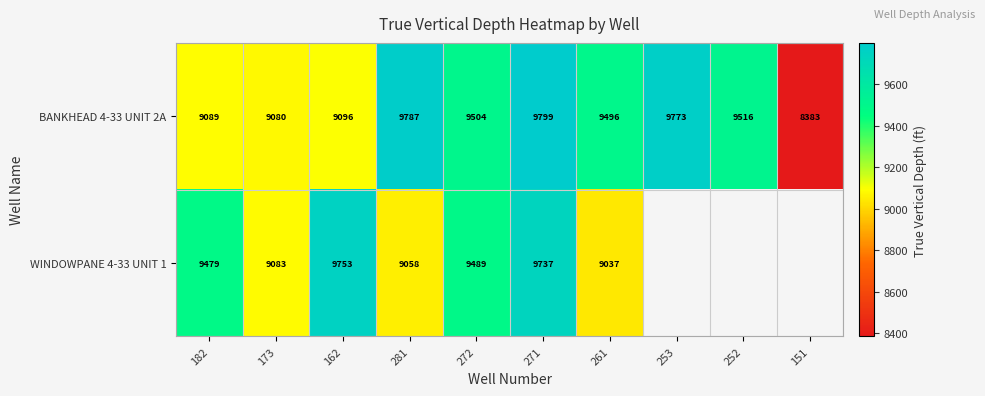

How many data points in BANKHEAD 4-33 UNIT 2A are less than 9504?

5